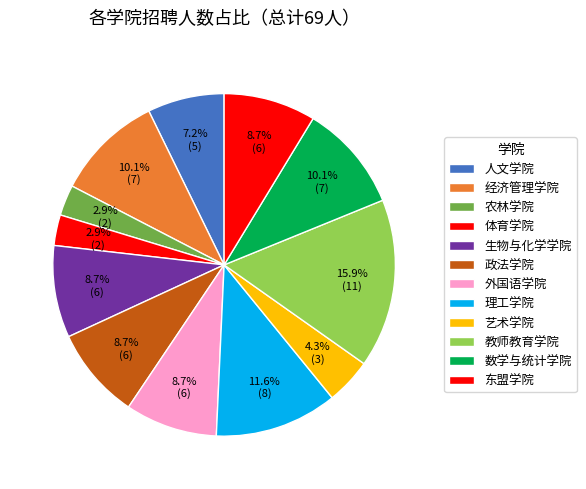

To the nearest percent, what is the combined percentage of 教师教育学院 and 经济管理学院?

26%